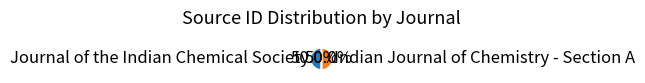

Combined, what portion of the pie is Journal of the Indian Chemical Society and Indian Journal of Chemistry - Section A?

100.0%